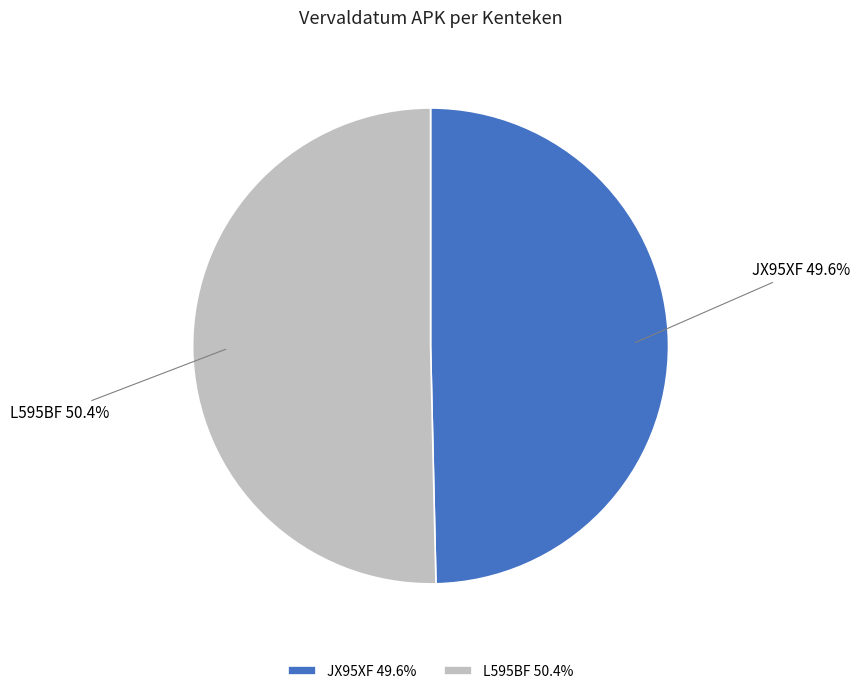

Which slice is the largest?

L595BF